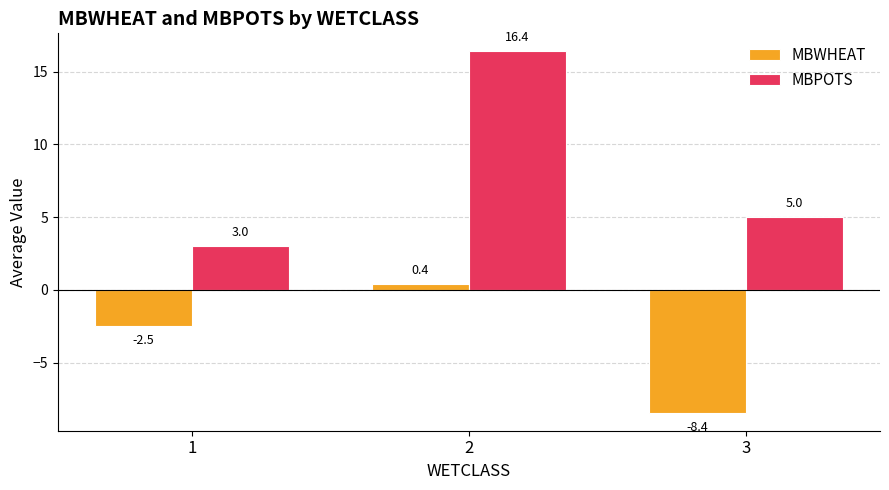

What is the spread (max minus min) of values at 1?

5.5